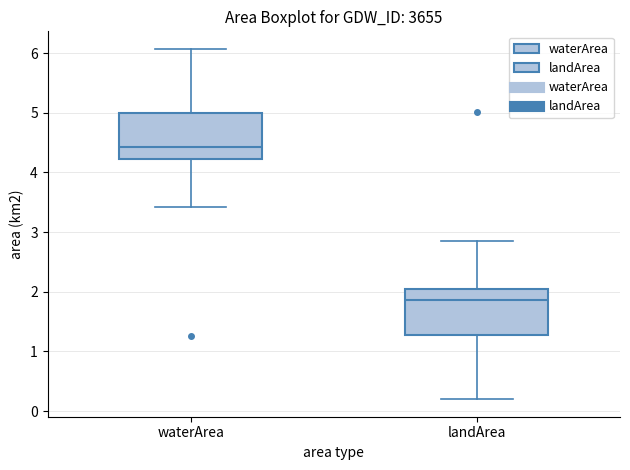

Reading left to right, transcribe this box plot: for each box, give where its median line is, the range the box spans, and where its two whiskers end, as read against the y-axis. The values are not printed on the chart, so give them approximately, as read against the axis.

waterArea: median 4.4, box 4.2 to 5.0, whiskers 3.4 to 6.1
landArea: median 1.9, box 1.3 to 2.1, whiskers 0.2 to 2.9